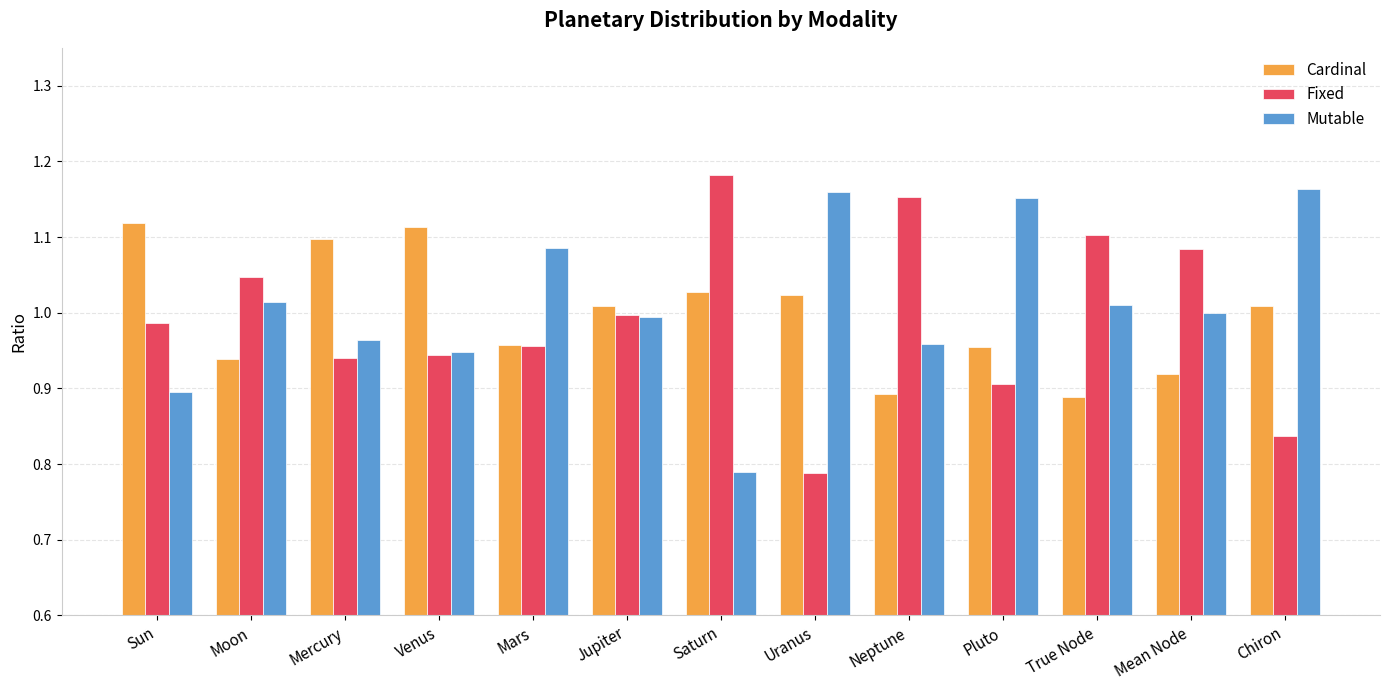

What is the difference between the Mutable values at Chiron and Saturn?

0.4